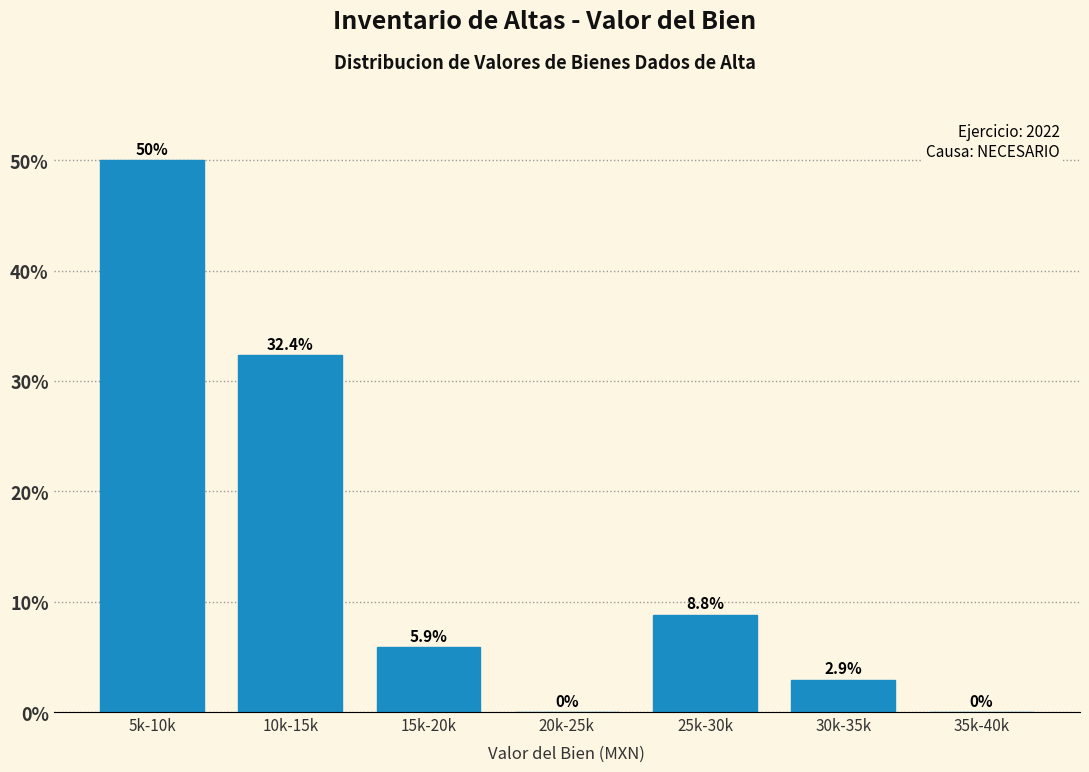

Reading left to right, what are all the values shown in this chart?

5k-10k=50.0	10k-15k=32.4	15k-20k=5.9	20k-25k=0.0	25k-30k=8.8	30k-35k=2.9	35k-40k=0.0